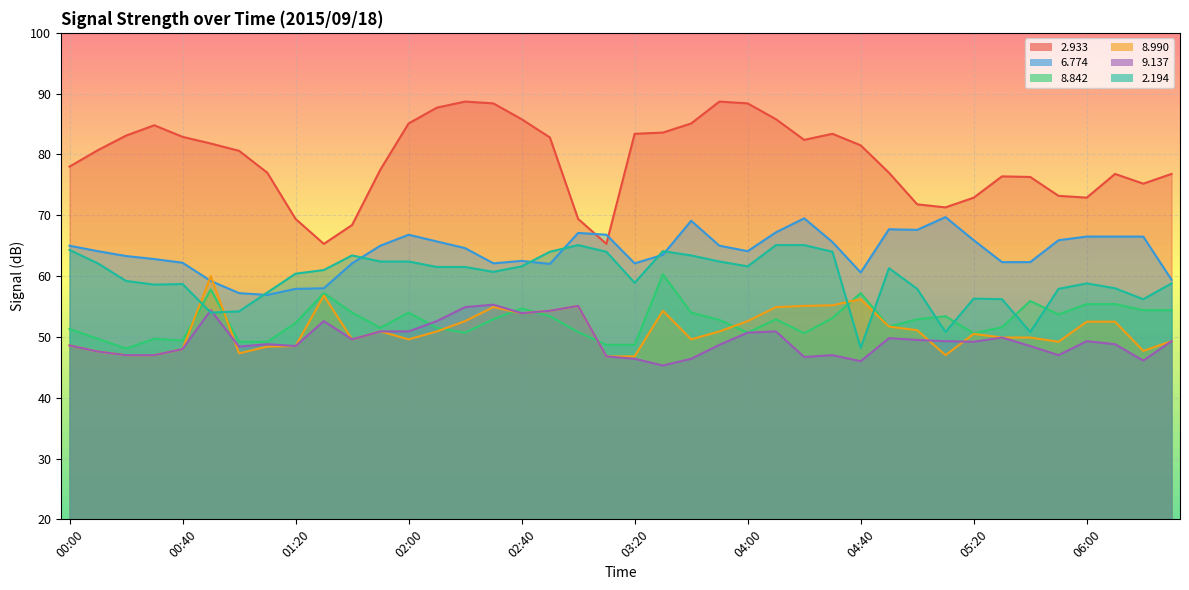

Is the value of   9.137 at 01:30 greater than the value of   6.774 at 05:20?

No